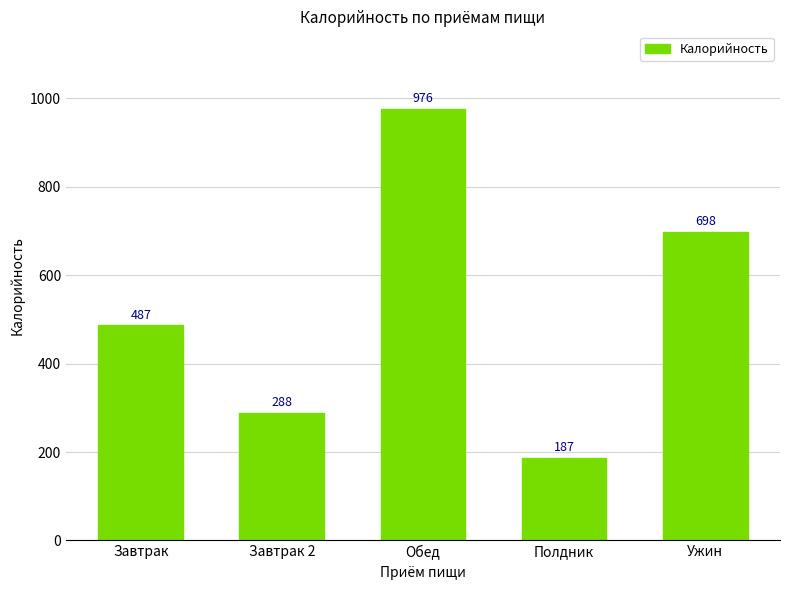

How many values are below 487?

2